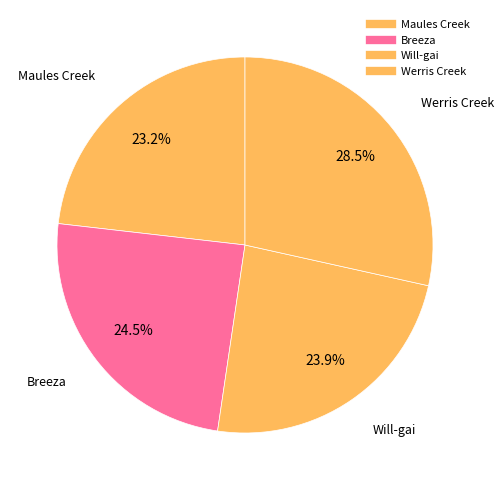

To the nearest percent, what is the average slice percentage?

25%